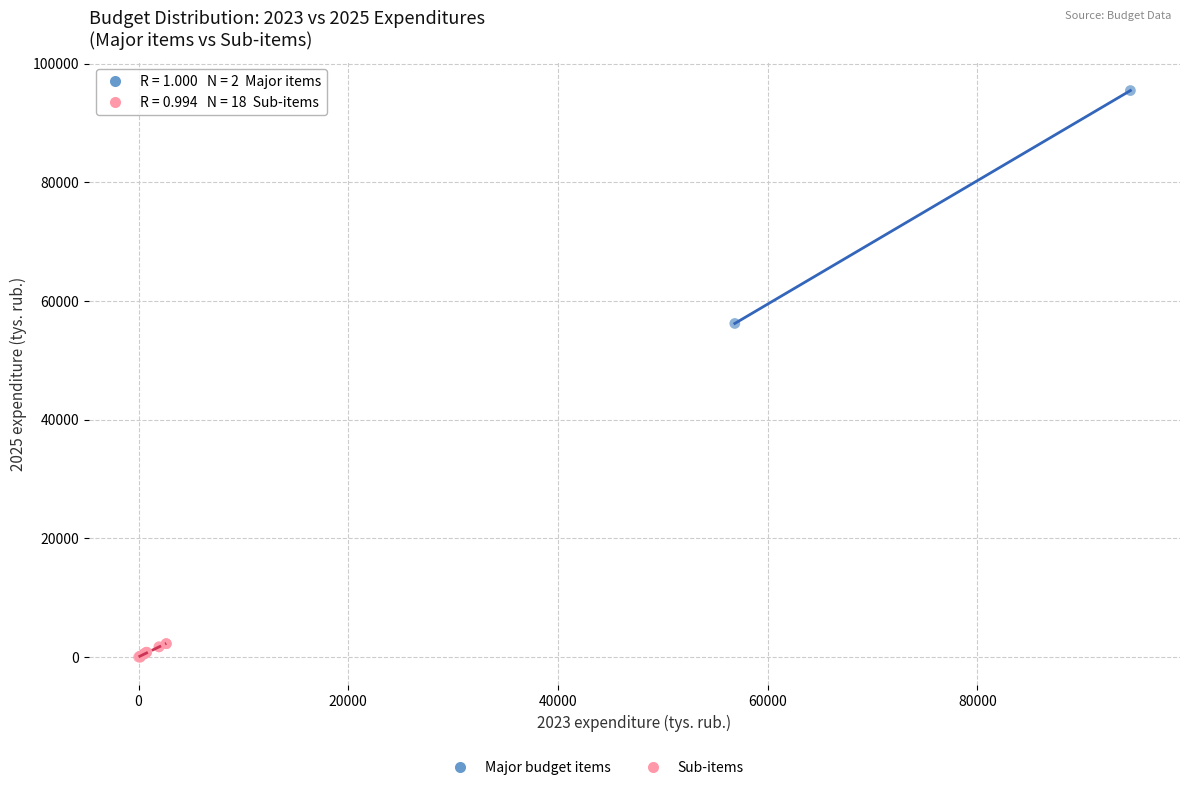

Which series reaches the minimum Y coordinate?

Sub-items